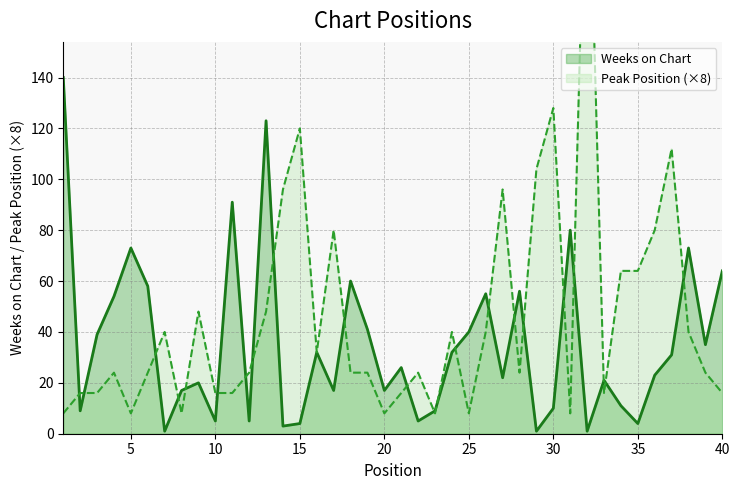

How many categories are shown in the chart?

40